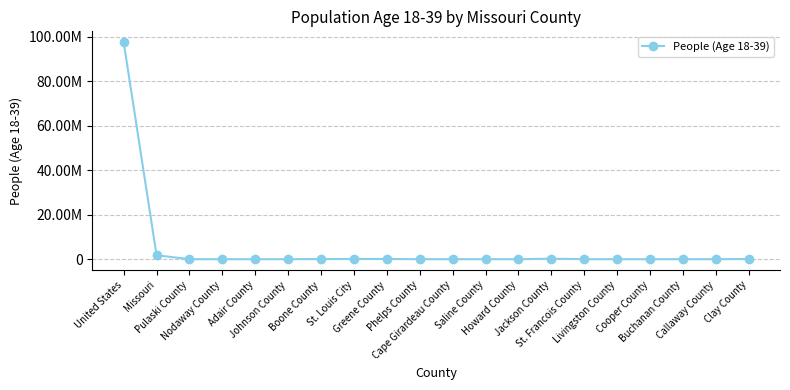

What is the difference between the maximum and minimum values?

97617203